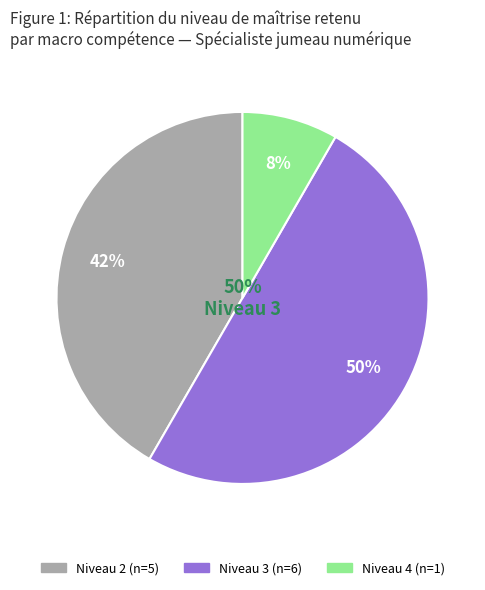

Is it true that Scénariser un impact environnemental is 19% of the pie?

False